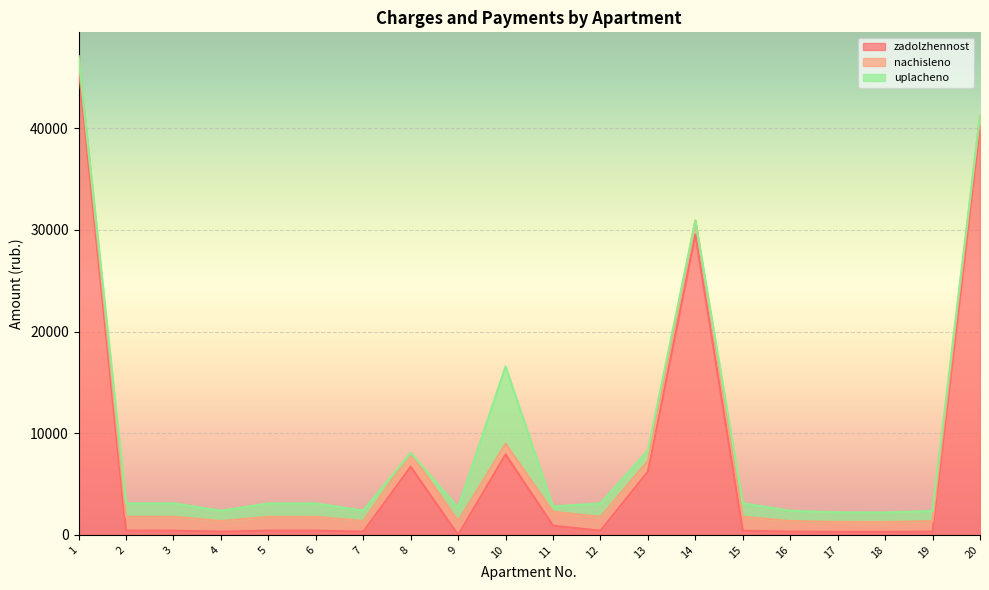

What value does the nachisleno series have at 3?

1367.4